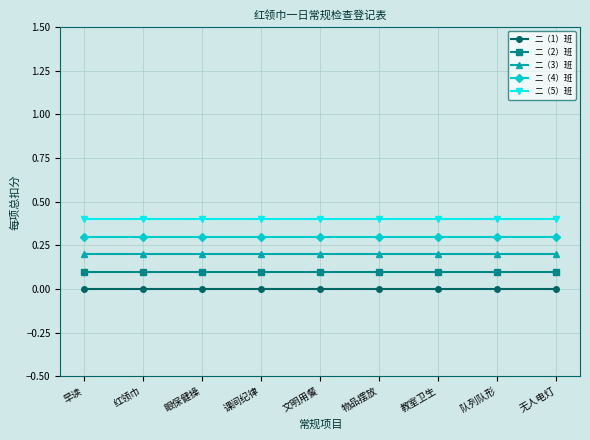

Reading right to left, transcribe all the data shown in this chart.

二（1）班: 0.0	0.0	0.0	0.0	0.0	0.0	0.0	0.0	0.0
二（2）班: 0.1	0.1	0.1	0.1	0.1	0.1	0.1	0.1	0.1
二（3）班: 0.2	0.2	0.2	0.2	0.2	0.2	0.2	0.2	0.2
二（4）班: 0.3	0.3	0.3	0.3	0.3	0.3	0.3	0.3	0.3
二（5）班: 0.4	0.4	0.4	0.4	0.4	0.4	0.4	0.4	0.4